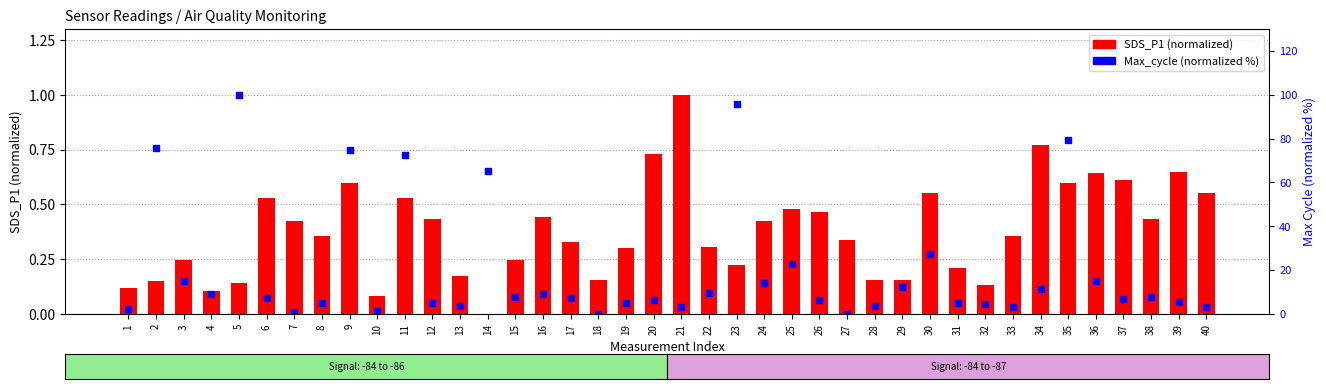

What are all the series names shown in the legend?

SDS_P1 (normalized), Max_cycle (normalized %)